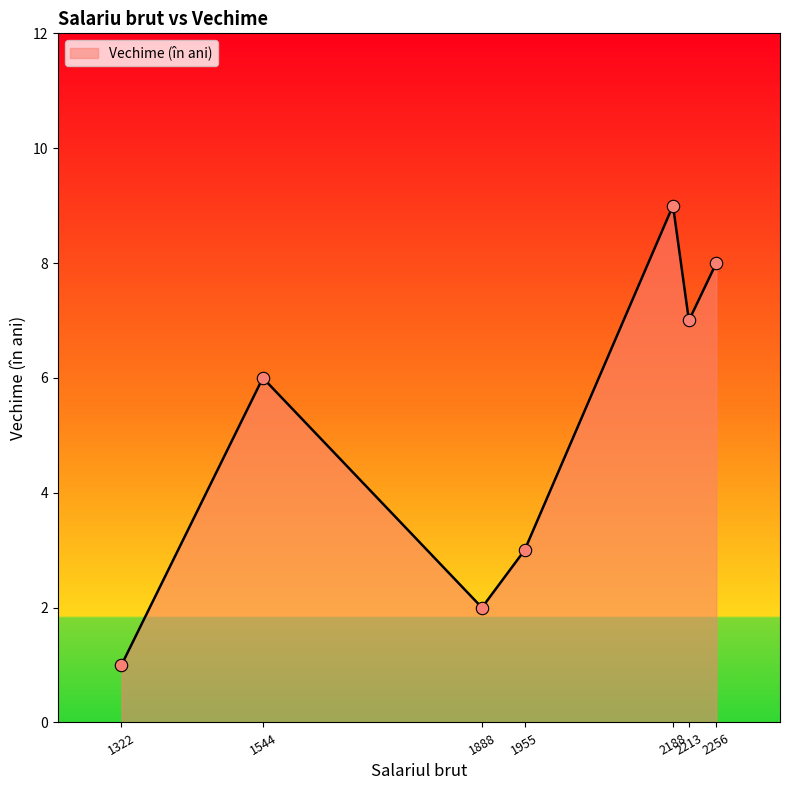

Which has a higher value, 2188 or 2256?

2188